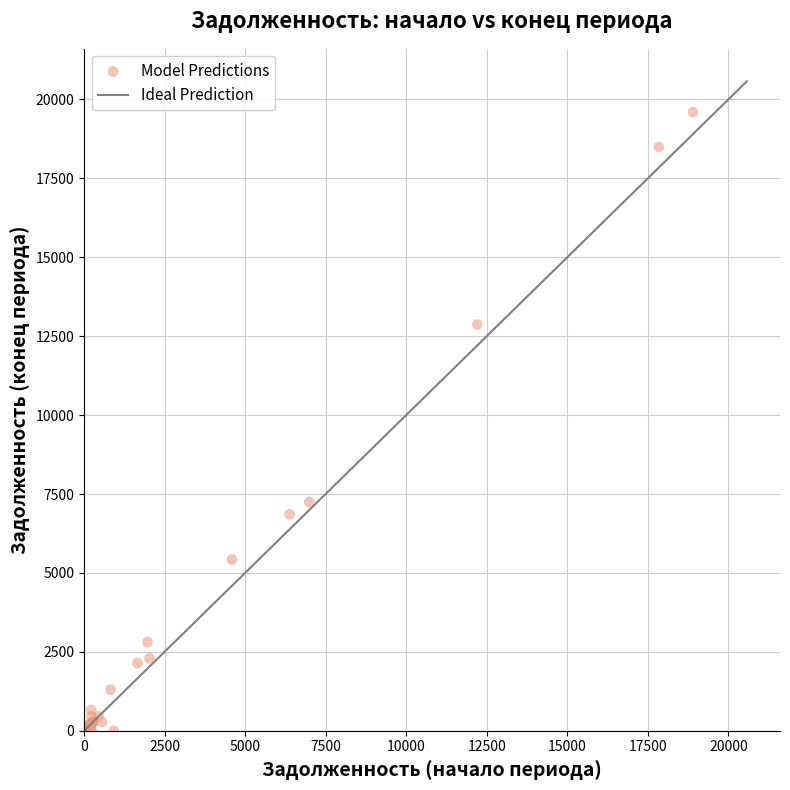

What Y value in the scatter plot is closest to 9797?

7247.2